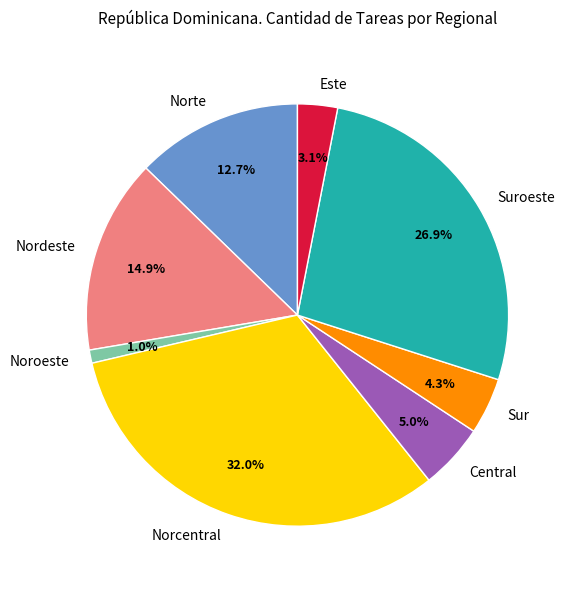

To the nearest percent, what portion does Este represent?

3%